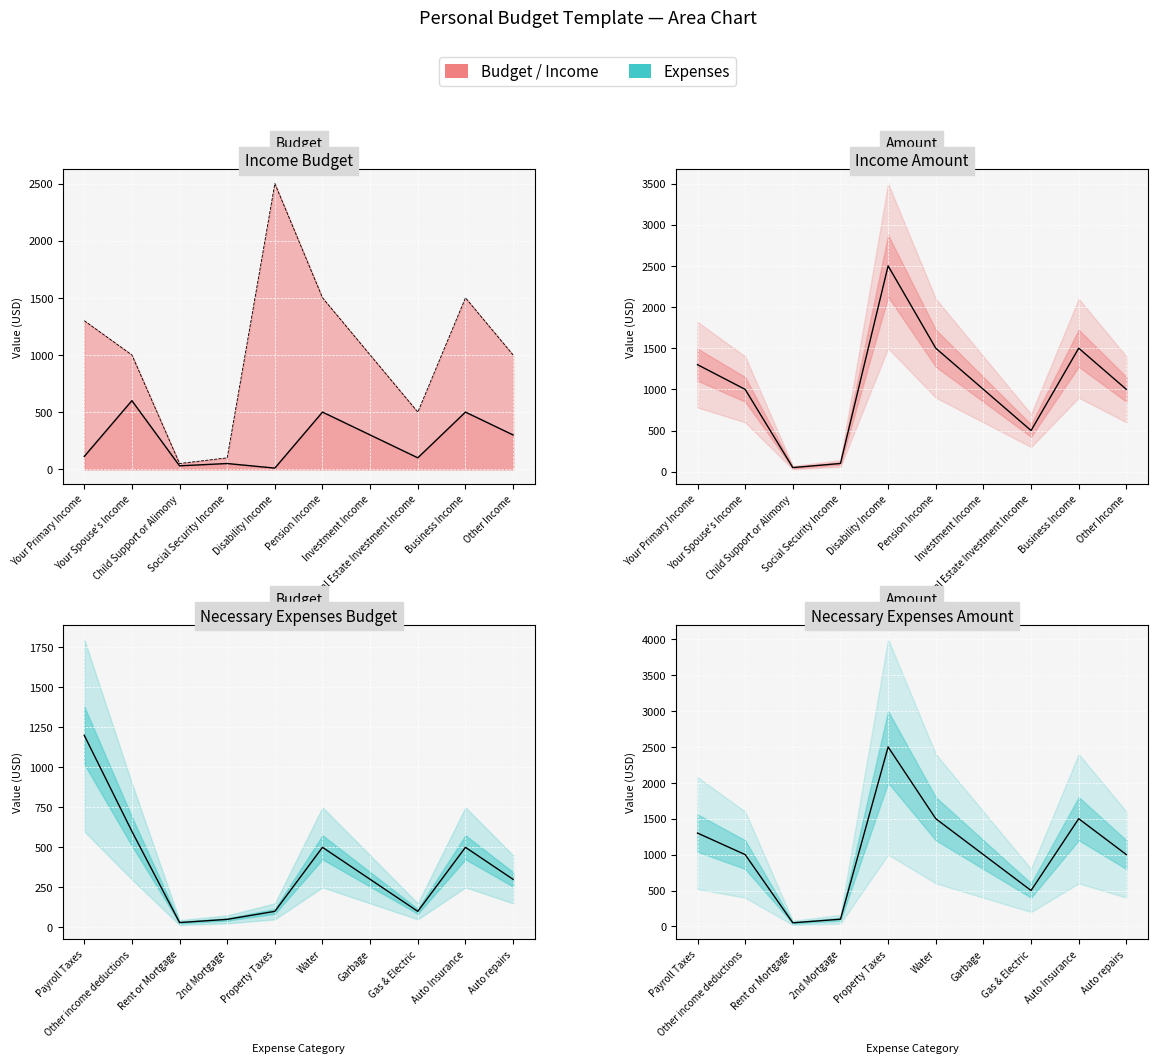

At which category does the chart reach its peak across all series?

Property Taxes